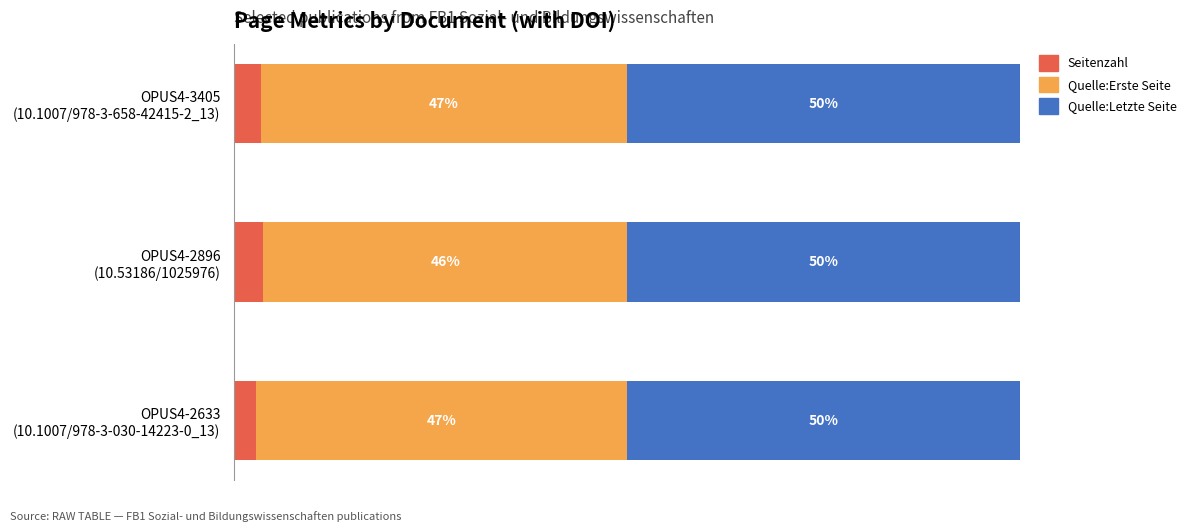

What are all the series names shown in the legend?

Seitenzahl, Quelle:Erste Seite, Quelle:Letzte Seite